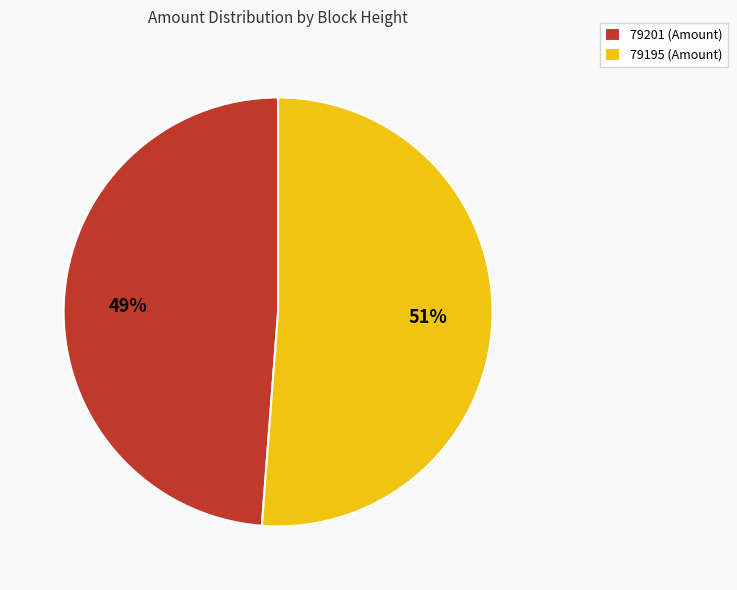

Rank the categories by value from lowest to highest.

79201, 79195